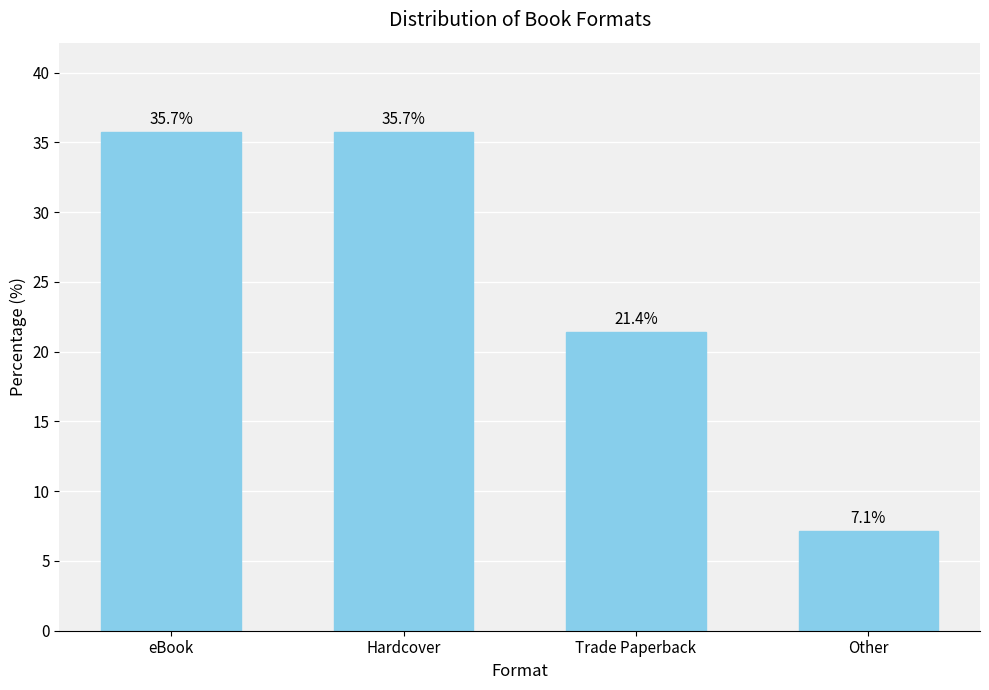

What is the difference between the maximum and second lowest values?

14.3